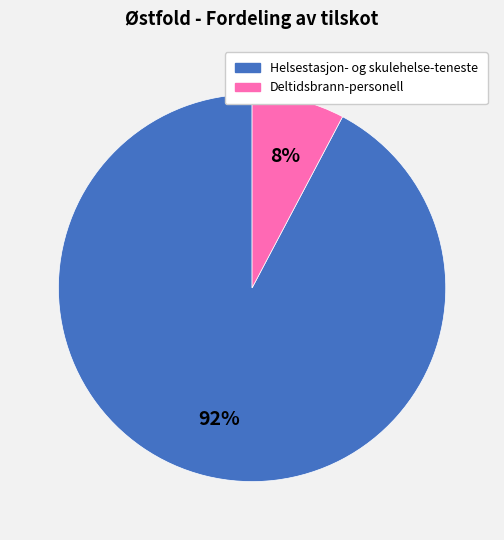

To the nearest percent, what is the combined percentage of Helsestasjon- og skulehelse-teneste and Deltidsbrann-personell?

100%